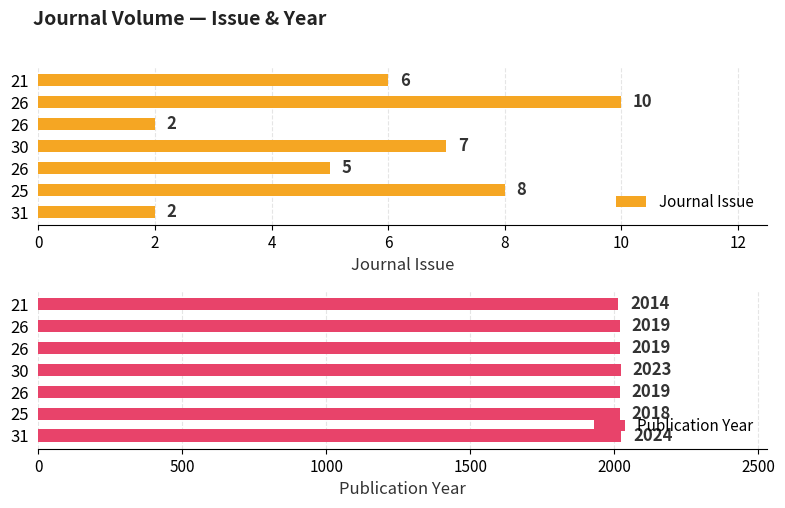

What are all the series names shown in the legend?

Journal Issue, Publication Year